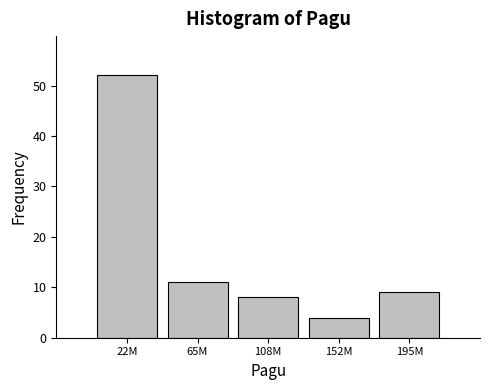

Reading right to left, transcribe all the data shown in this chart.

195M=9	152M=4	108M=8	65M=11	22M=52